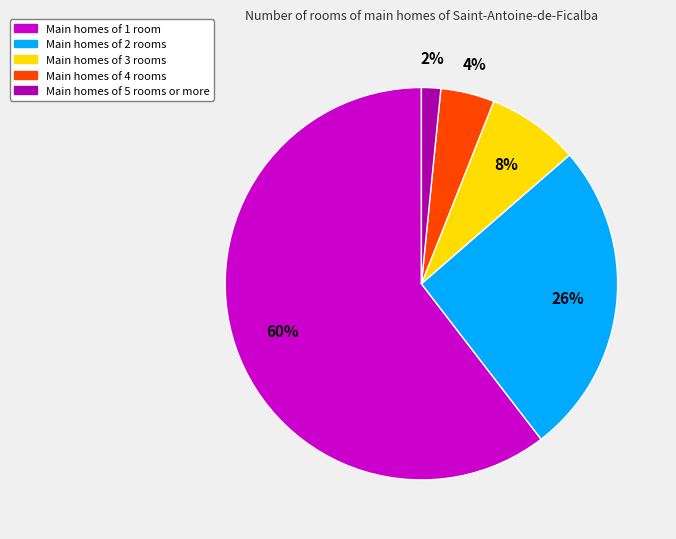

To the nearest percent, what is the average slice percentage?

20%